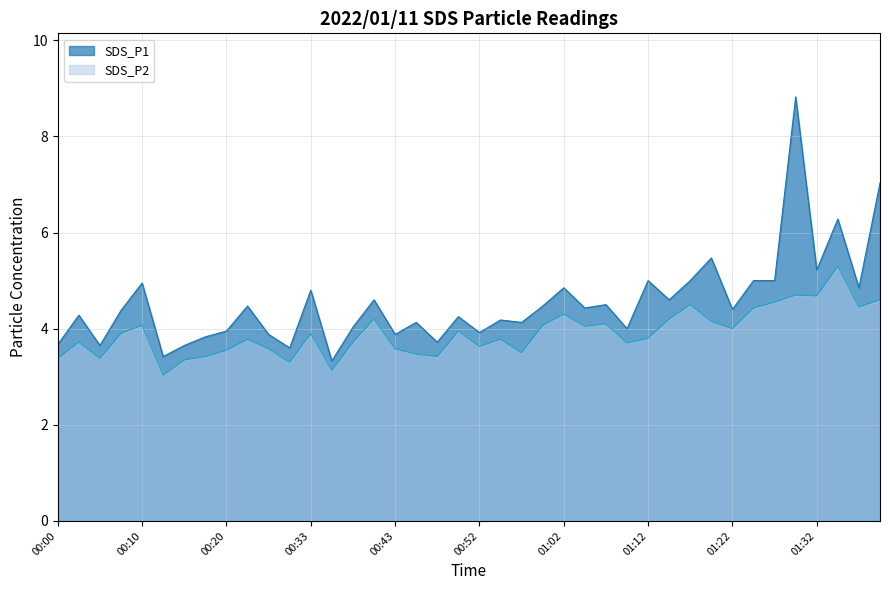

True or false: SDS_P1 has more than 2 interior local peaks.

True